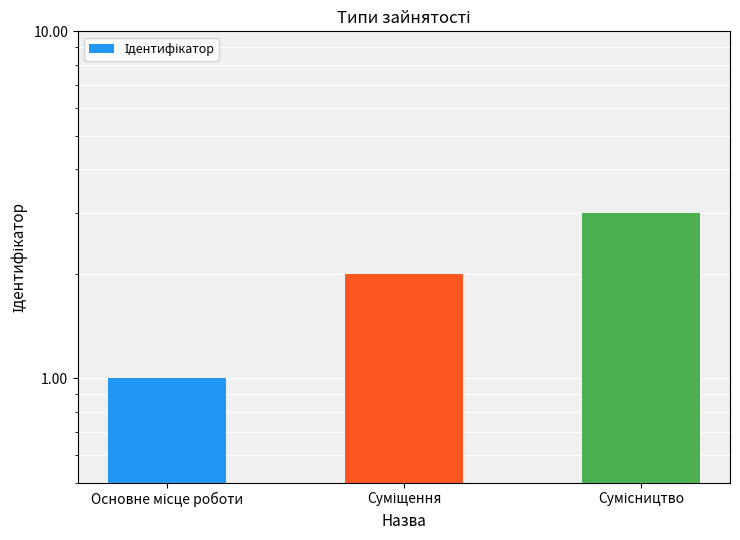

Between Сумісництво and Суміщення, which is larger?

Сумісництво